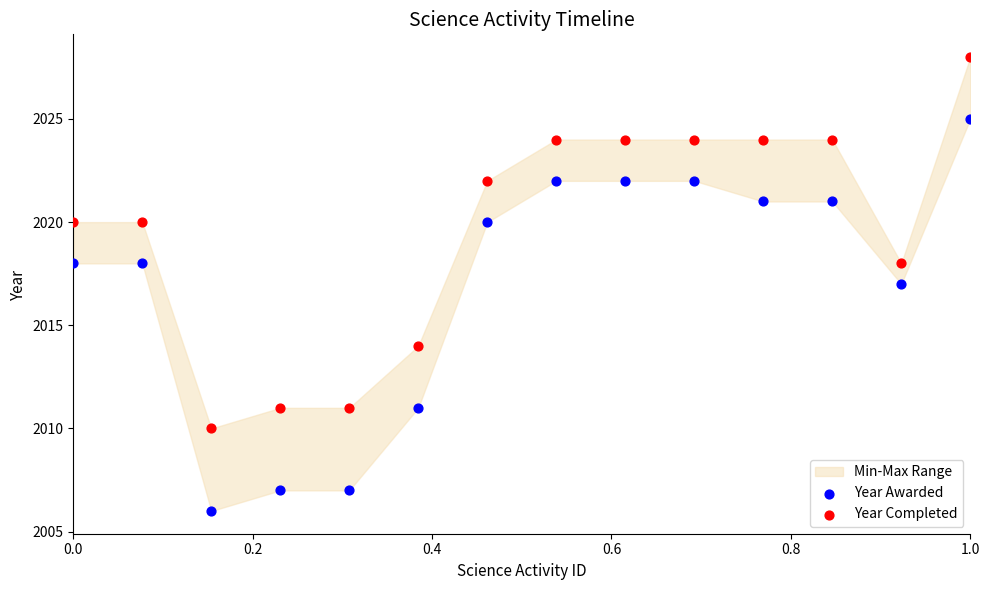

In the Year Awarded series, what Y value is closest to 2015?

2017